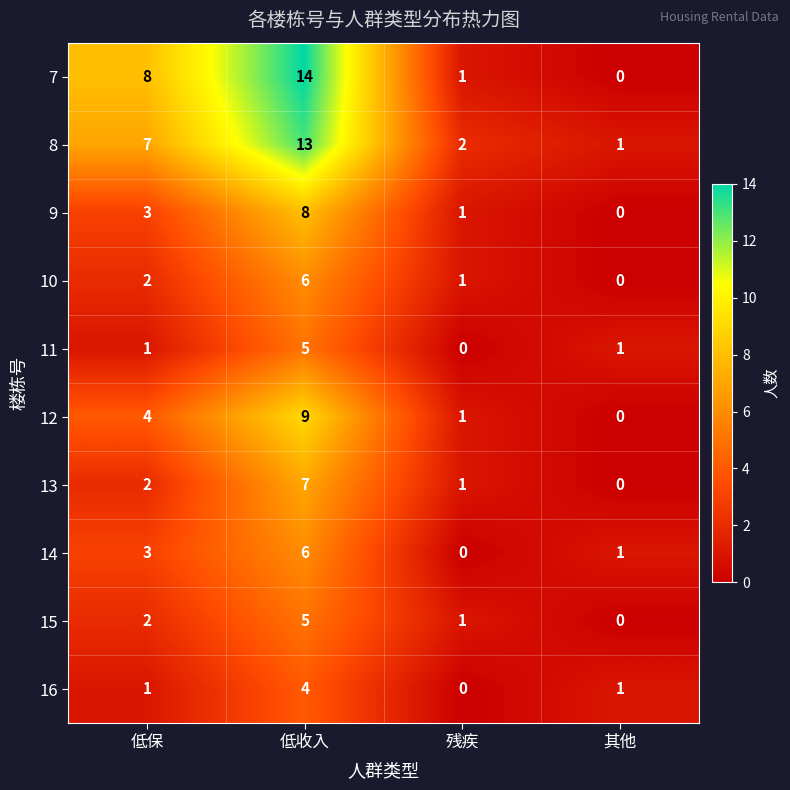

List the labels in order of 13 value, smallest first.

其他, 残疾, 低保, 低收入